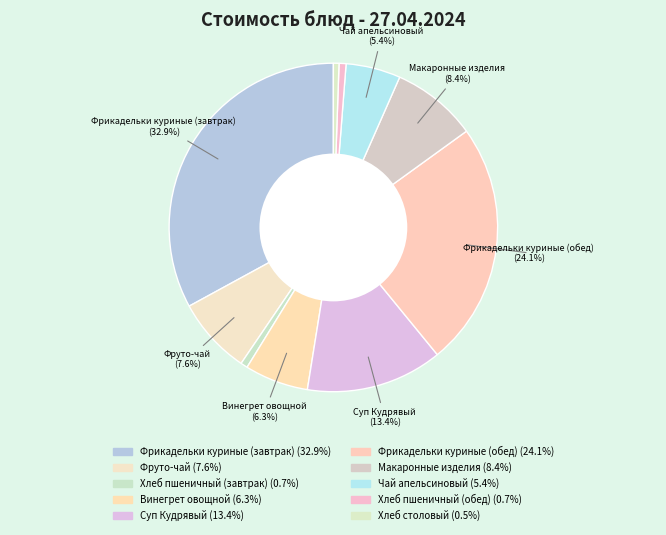

Which category has the biggest portion of the pie?

Фрикадельки куриные (завтрак)